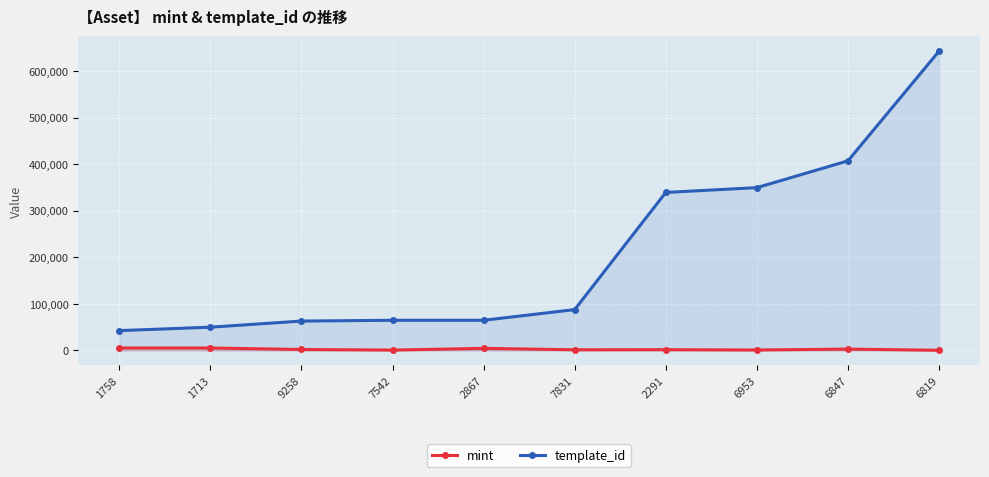

At which category is the sum across all series the highest?

6819